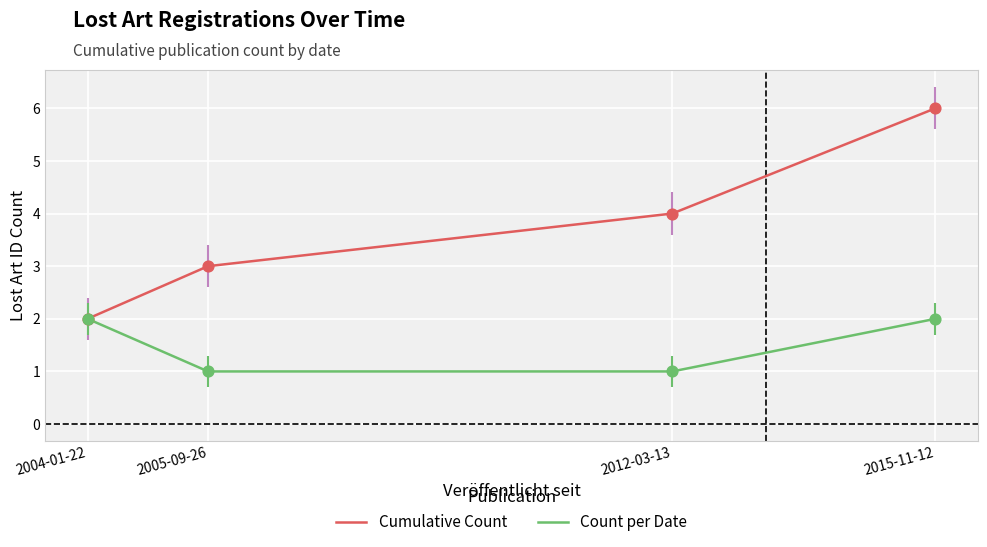

Between 2005-09-26 and 2012-03-13, which series saw the biggest shift?

Cumulative Count